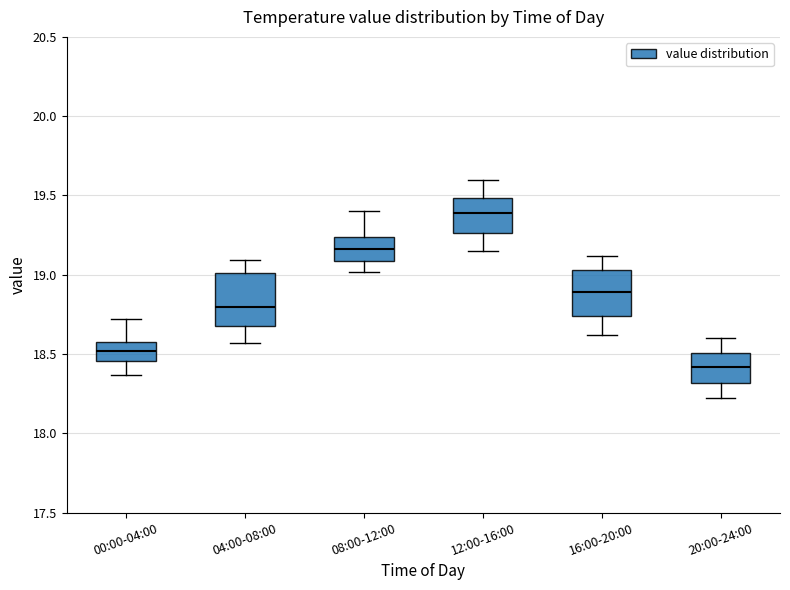

Which box has the lowest median line?

20:00-24:00